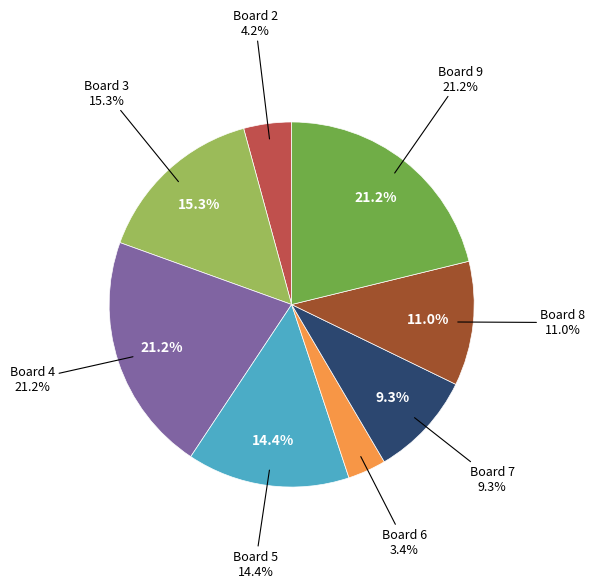

True or false: Board 8 accounts for 11% of the total.

True